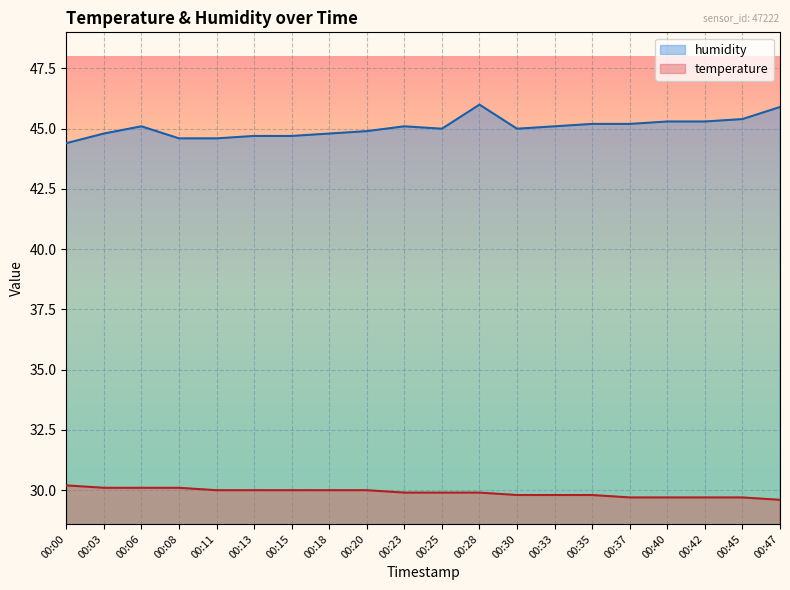

What is the value of the temperature point at the 11th from the left?

29.9